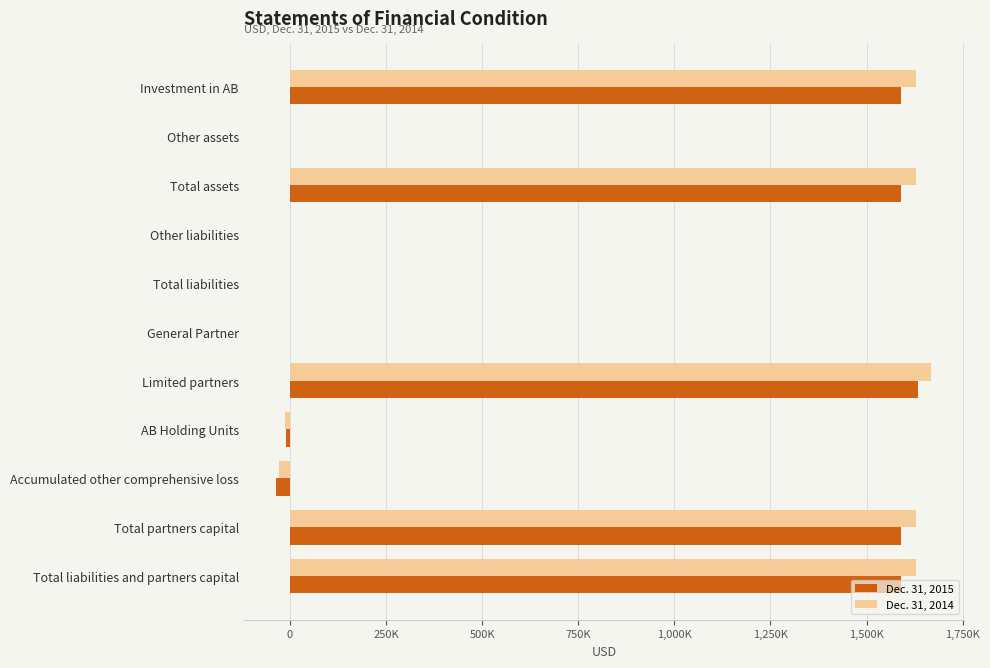

What are all the series names shown in the legend?

Dec. 31, 2015, Dec. 31, 2014